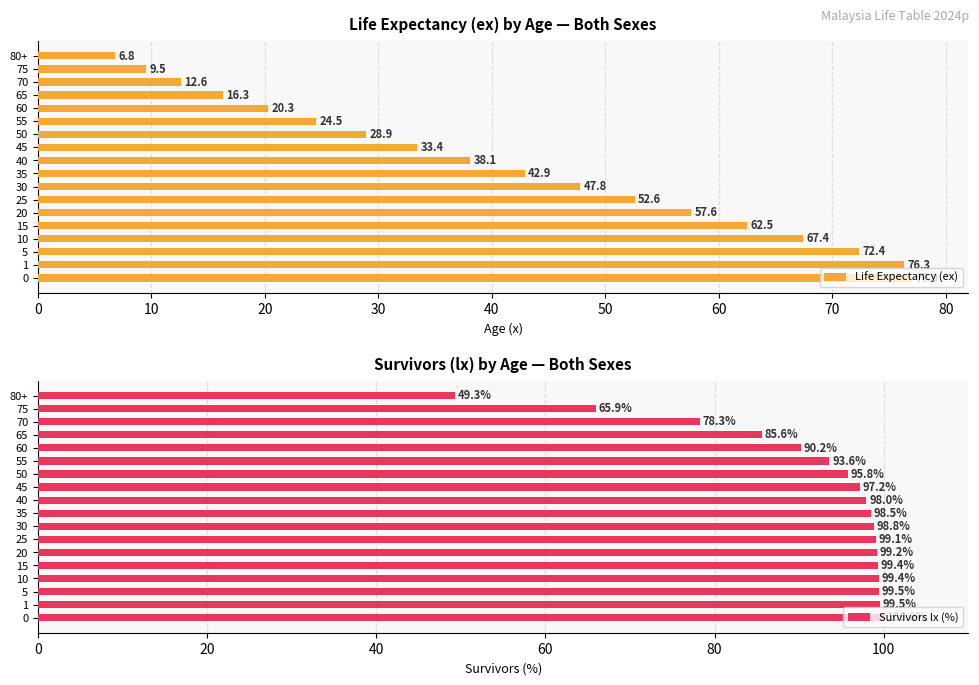

What is the average value of the Life Expectancy (ex) series?

41.5